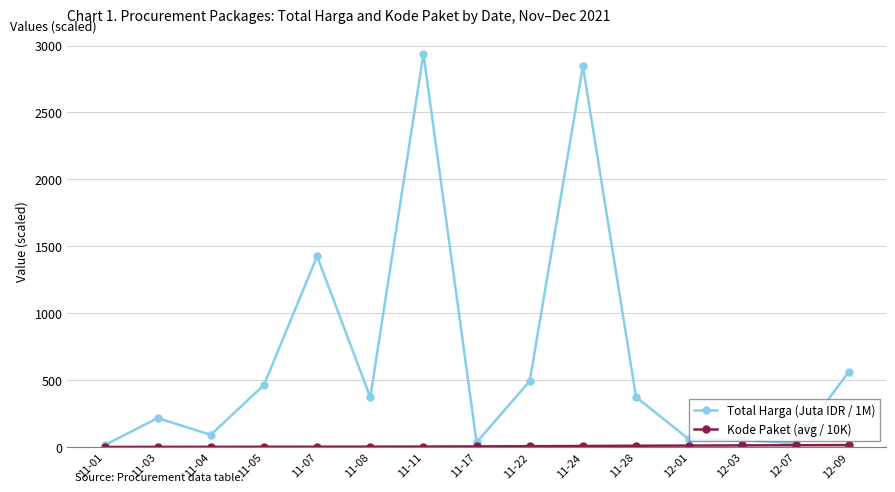

What position from the right is 12-01?

4